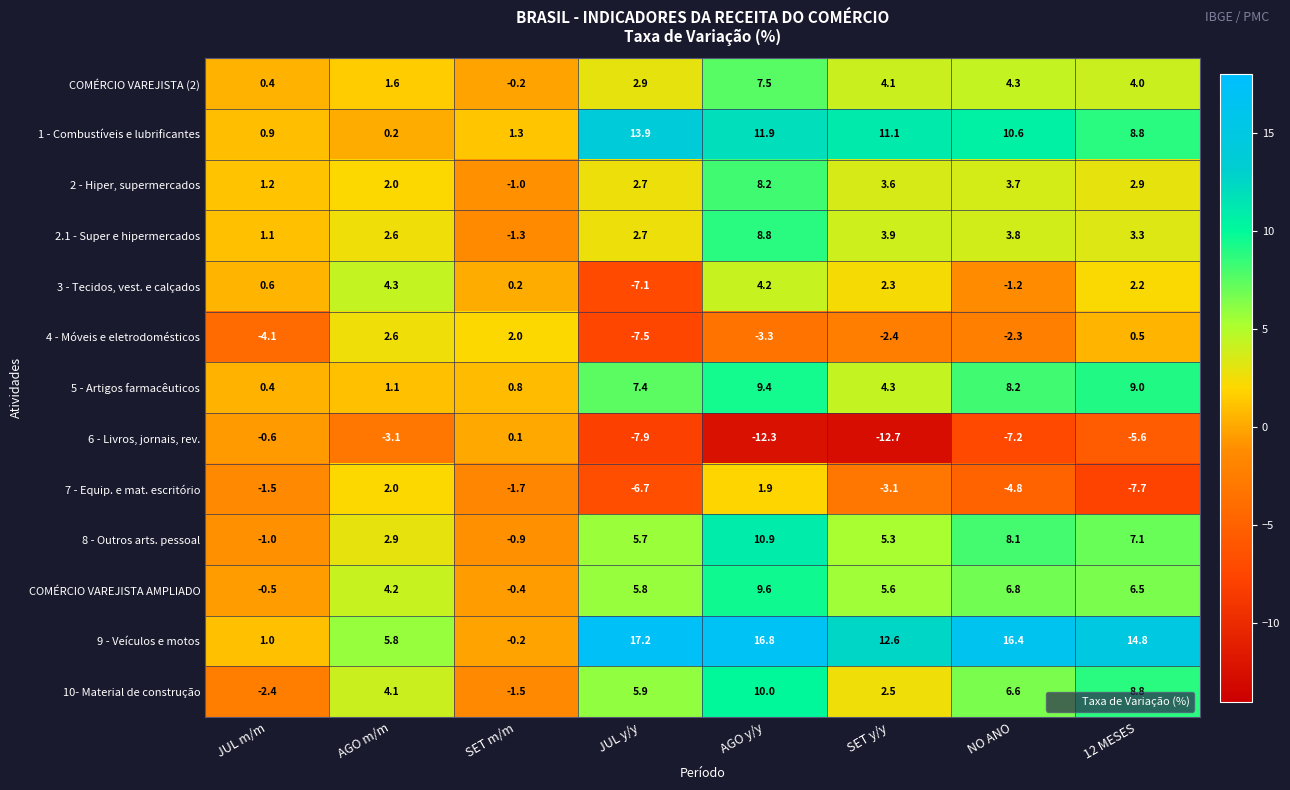

Which label corresponds to the largest value in the chart?

JUL y/y